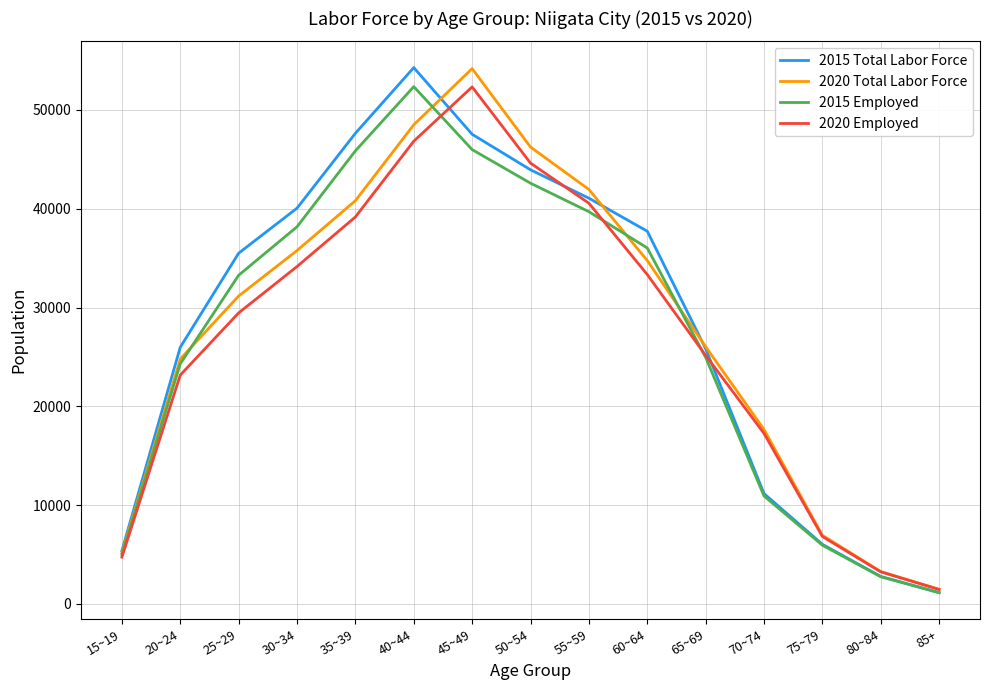

Rank the series by their average value, from lowest to highest.

2020 Employed, 2015 Employed, 2020 Total Labor Force, 2015 Total Labor Force